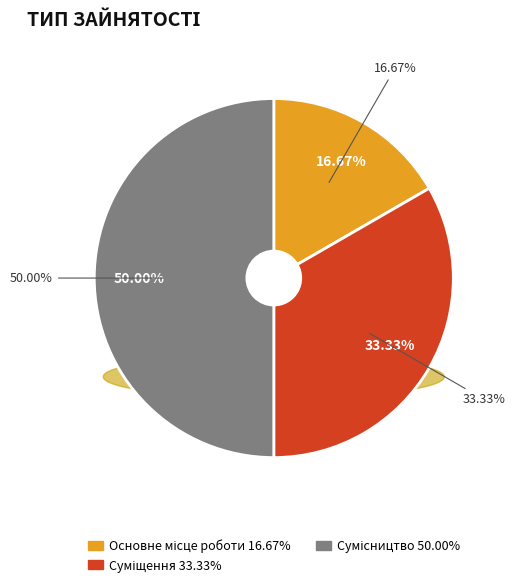

Is it true that Основне місце роботи is 29% of the pie?

False